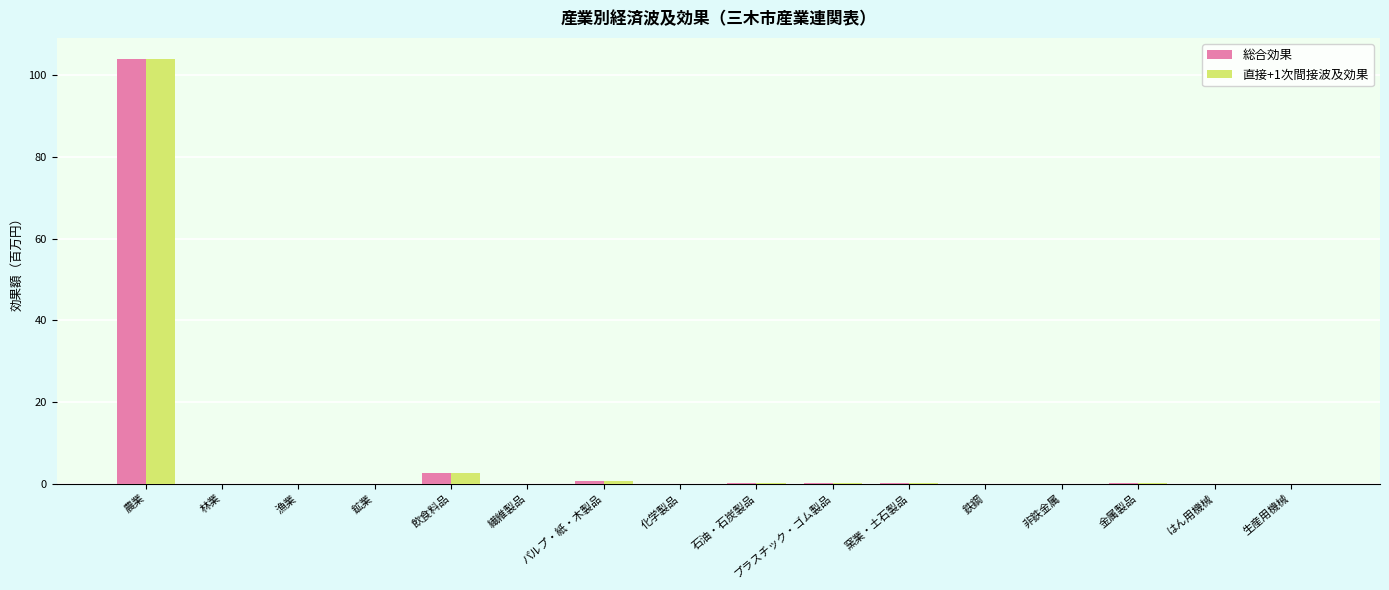

The 総合効果 series shows 0.1 at 金属製品. True or false?

True